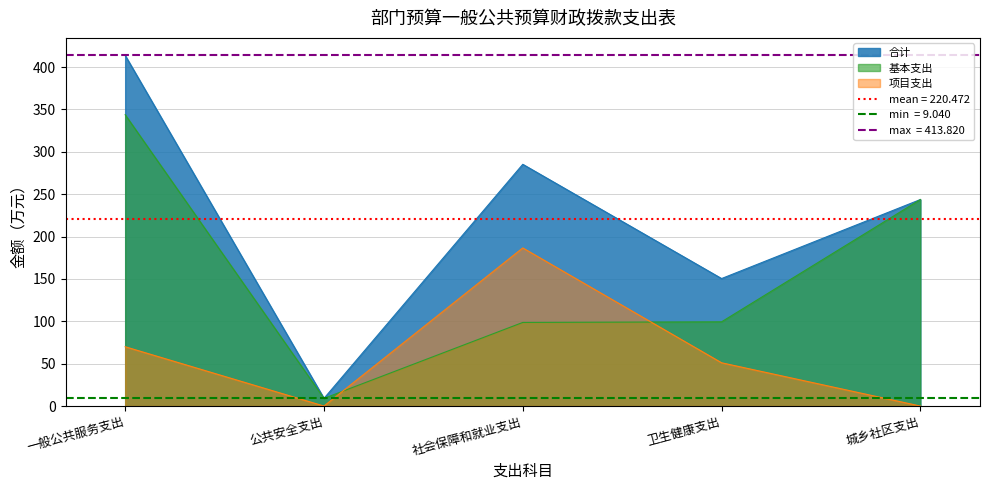

List the series in order of their overall mean, lowest first.

项目支出, 基本支出, 合计